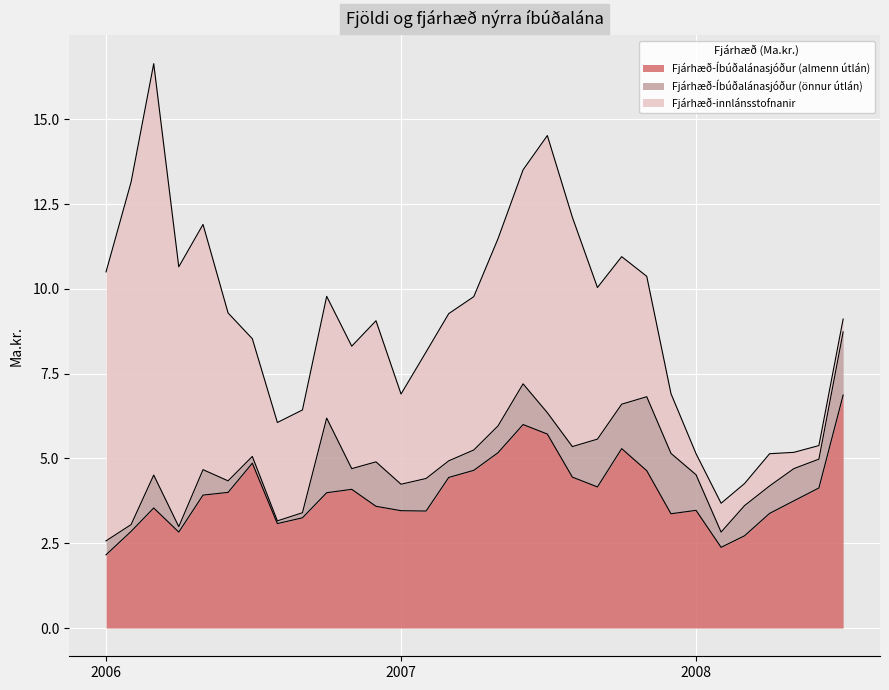

What is the value of the Fjárhæð-Íbúðalánasjóður (önnur útlán) point at the 22nd from the left?

1.3